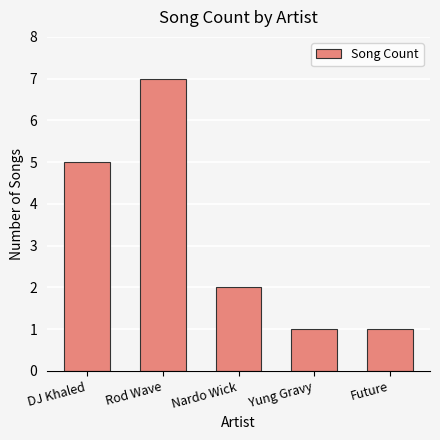

The value at Nardo Wick is 2. True or false?

True